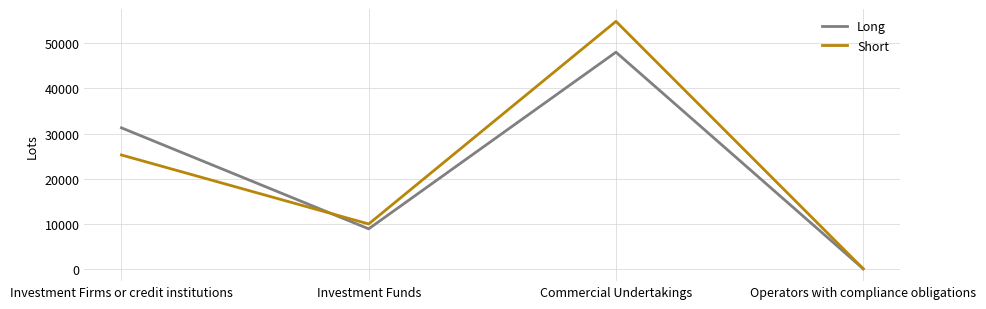

In Short, how many points are lower than both neighbors (excluding endpoints)?

1